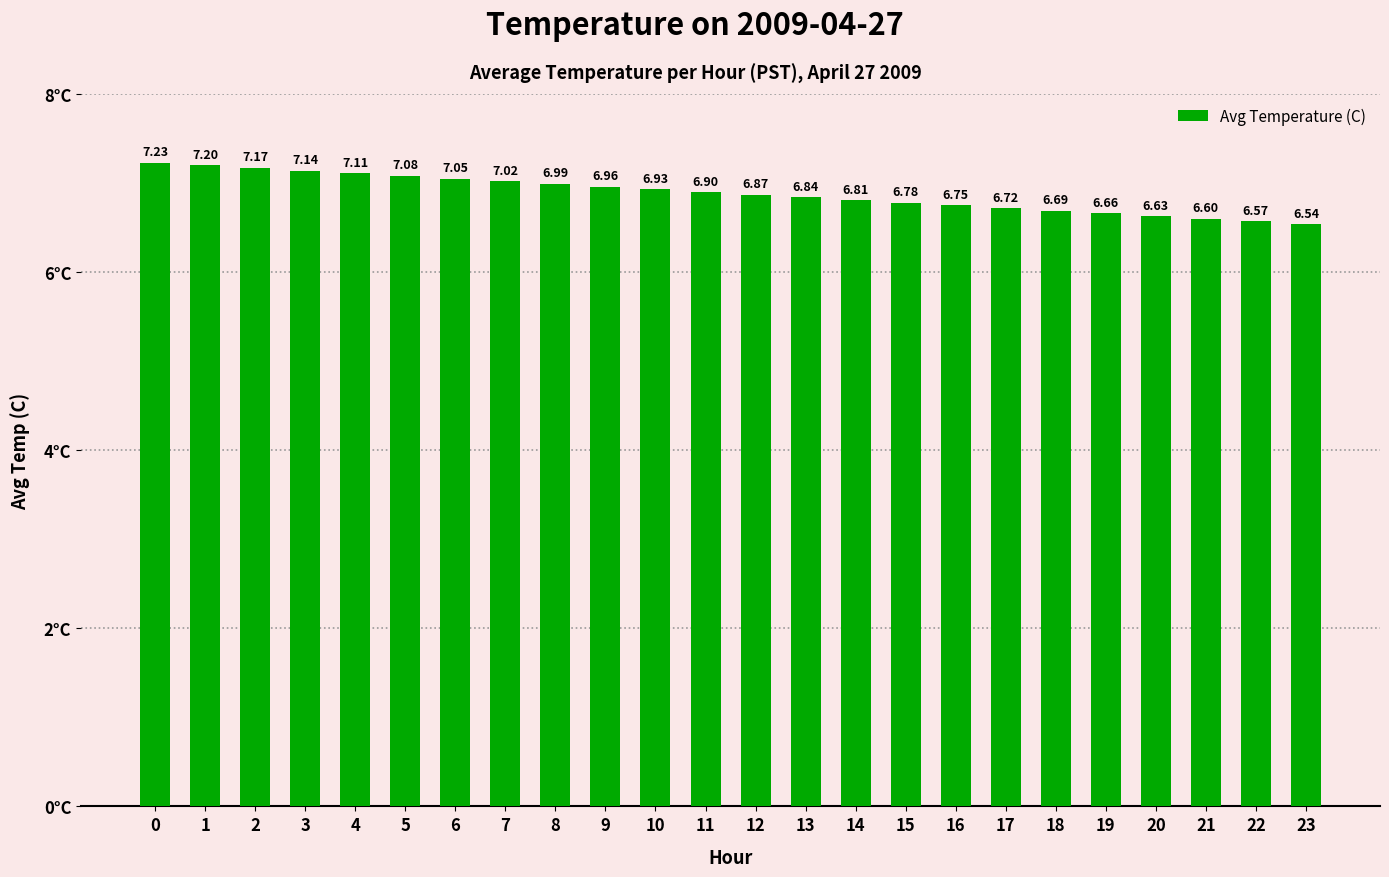

What is the average value?

6.9